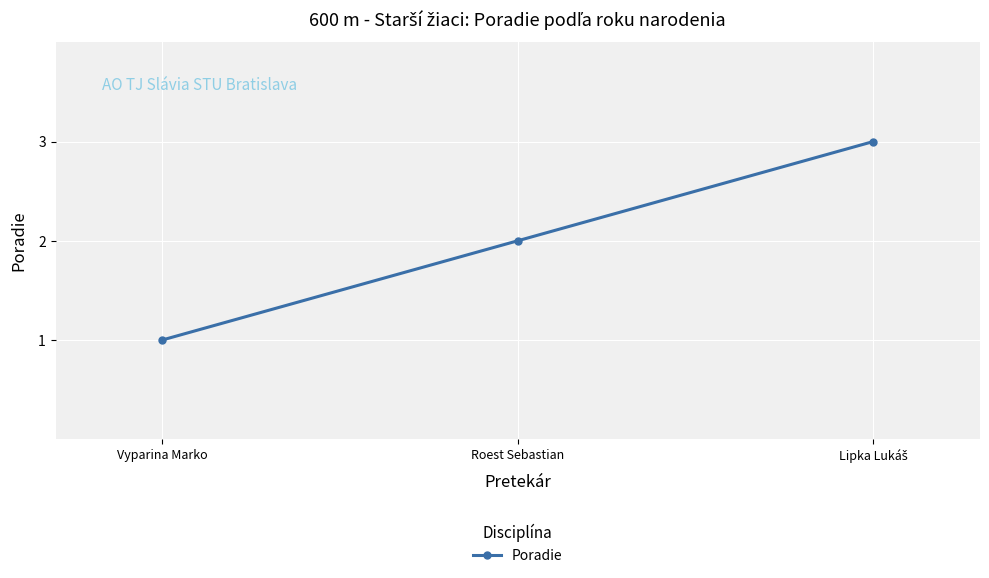

What is the difference between the maximum and second lowest values?

1